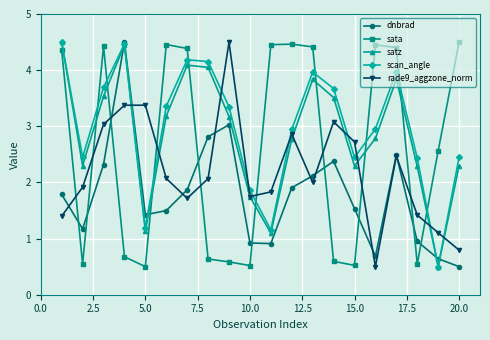

In dnbrad, how many points are lower than both neighbors (excluding endpoints)?

4